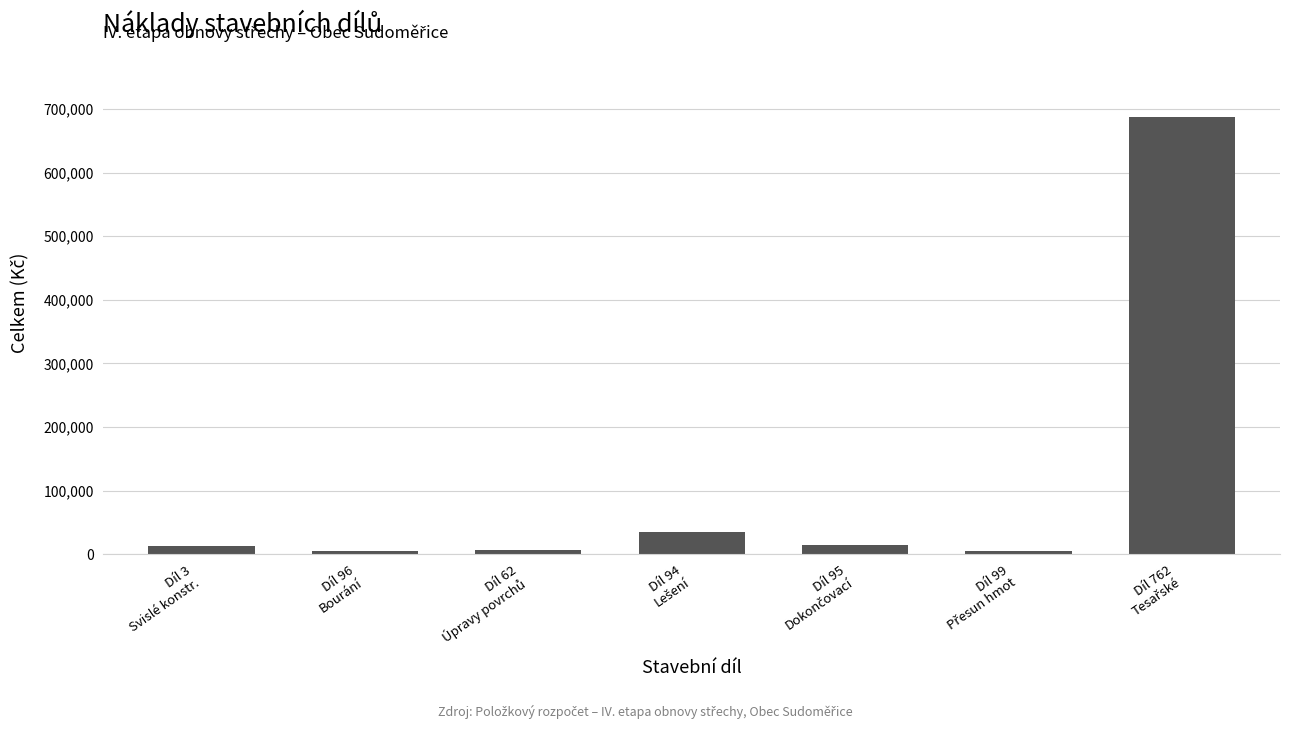

What is the greatest value displayed?

686918.6